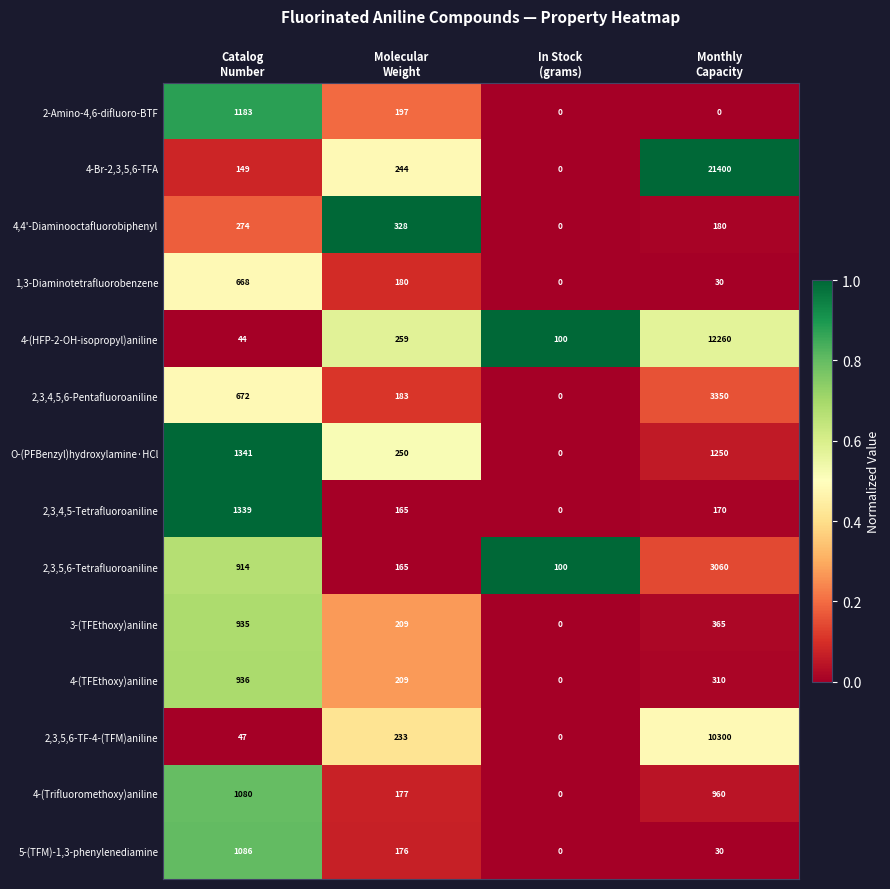

What is the maximum value for 4,4'-Diaminooctafluorobiphenyl?

328